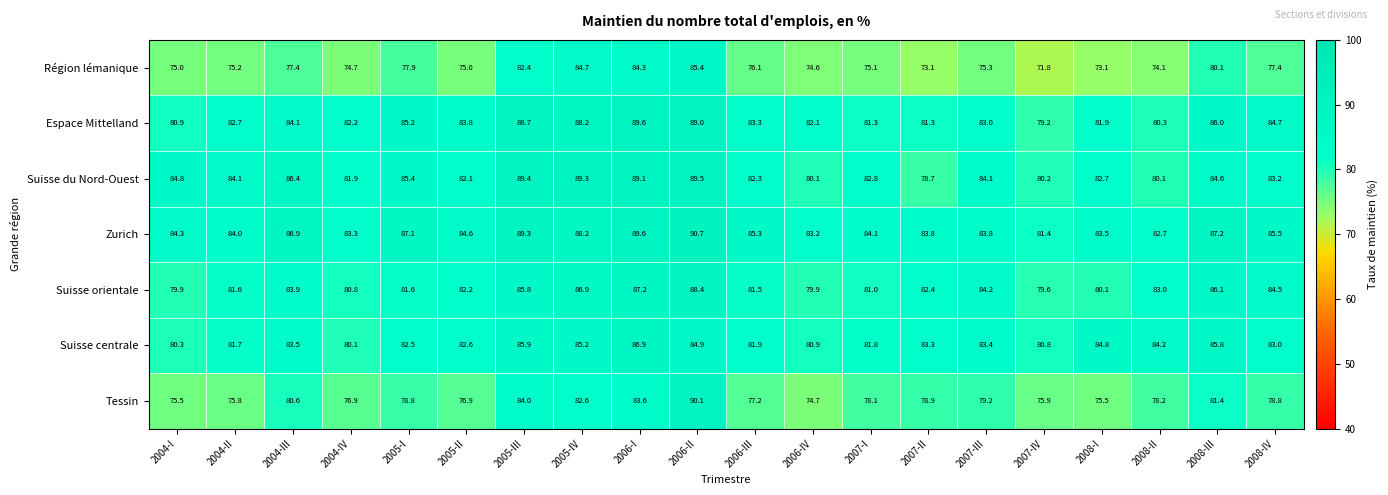

Rank the series by their maximum value, from lowest to highest.

Région lémanique, Suisse centrale, Suisse orientale, Suisse du Nord-Ouest, Espace Mittelland, Tessin, Zurich